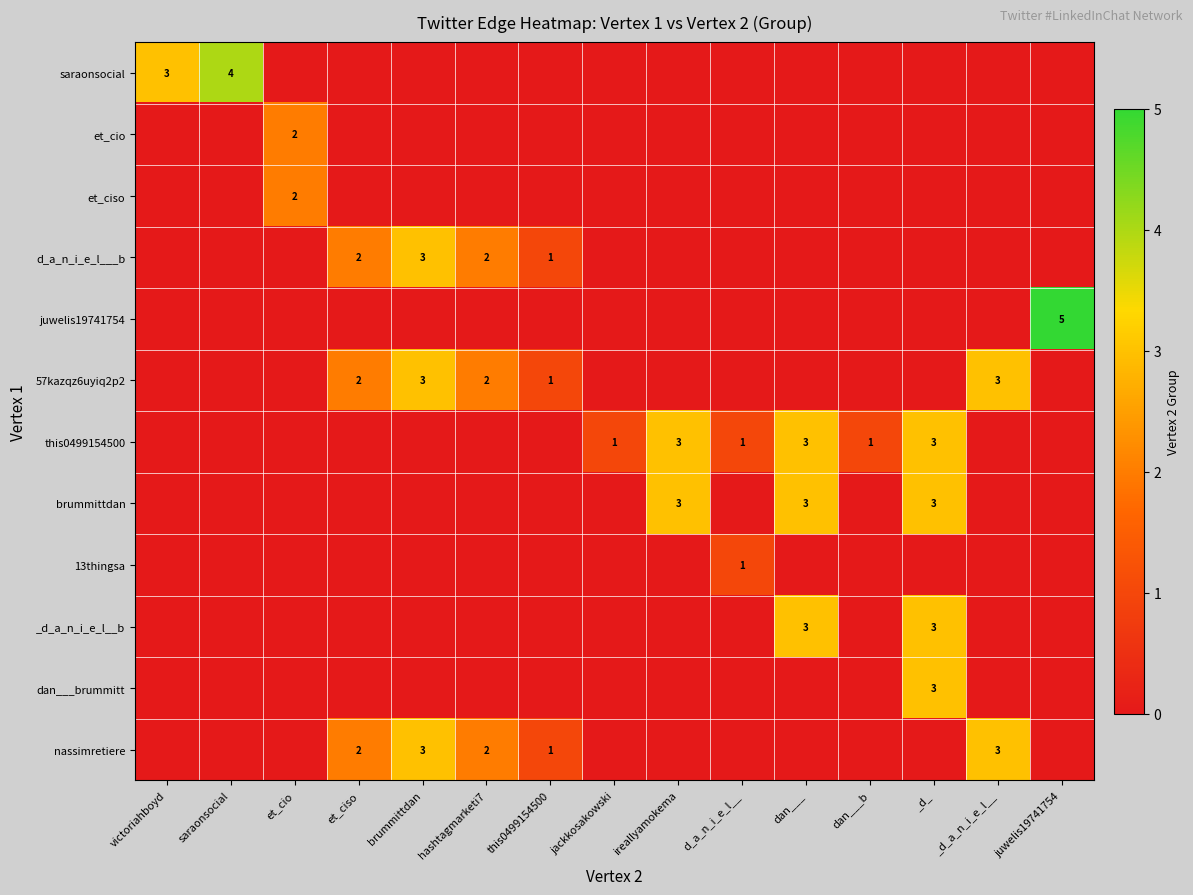

How many data points in et_ciso are above 0?

1